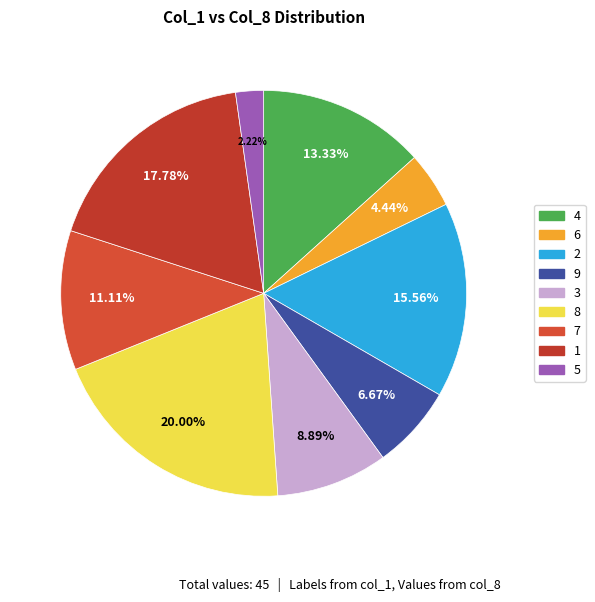

Between 9 and 2, which is larger?

2